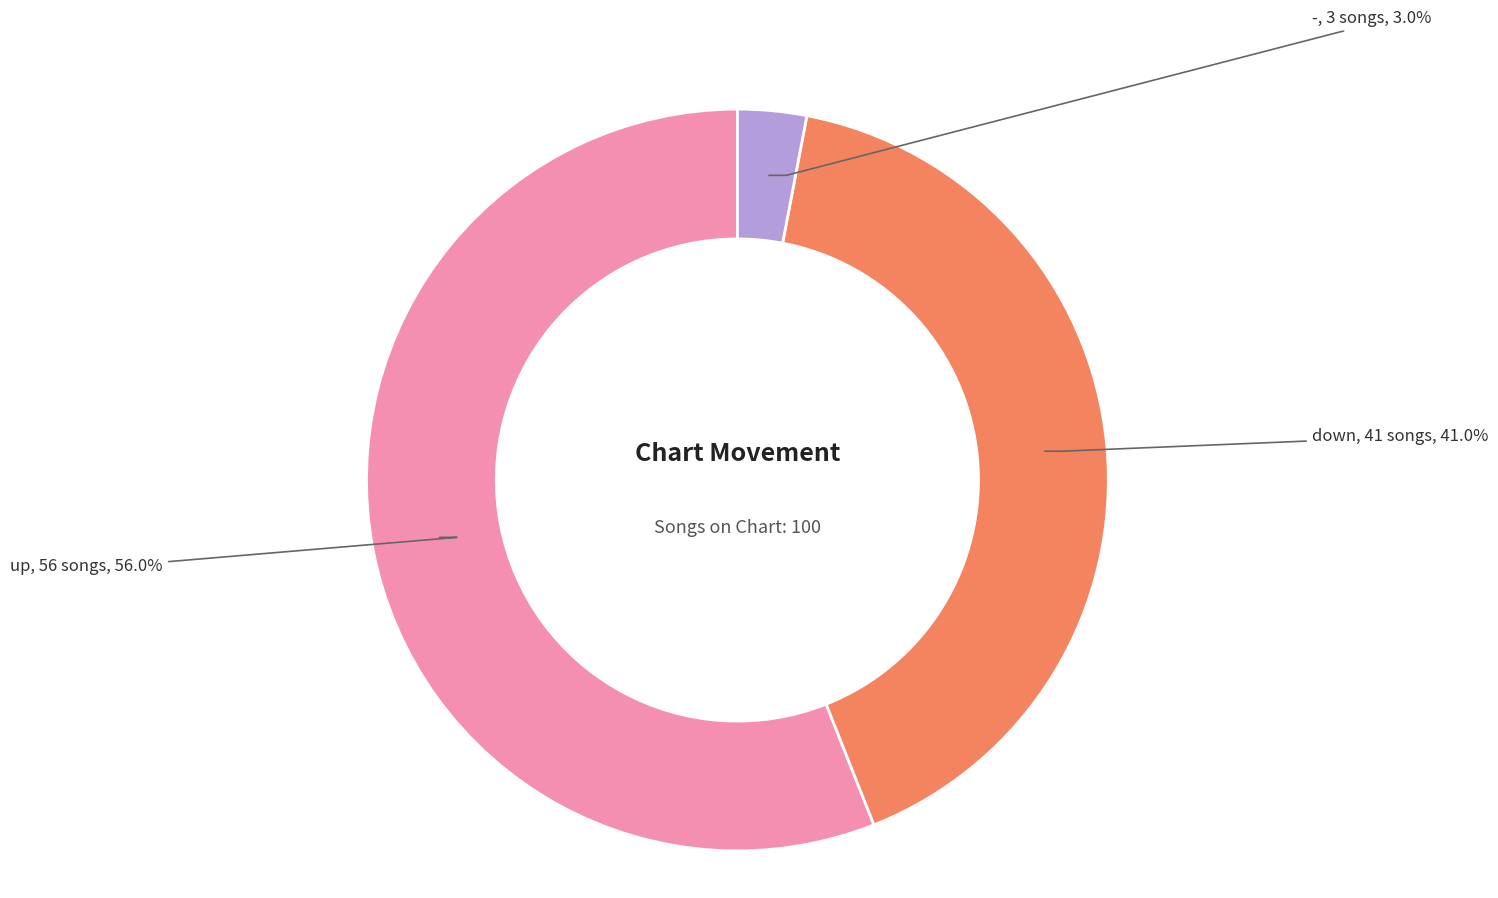

To the nearest percent, what is the average slice percentage?

33%